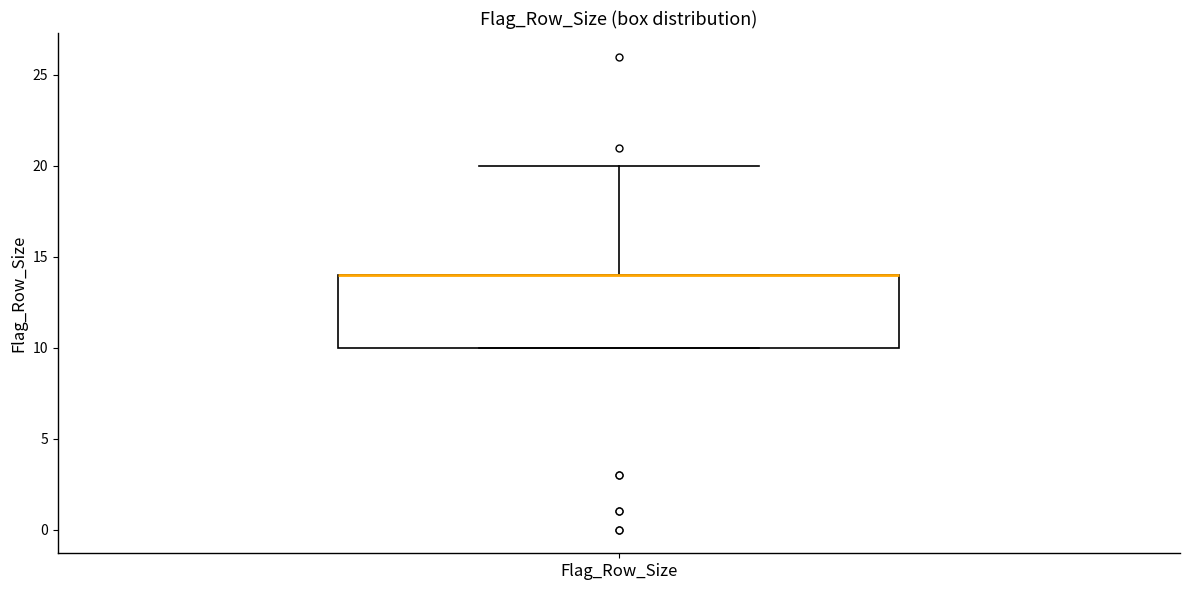

Read this box plot against the y-axis: the position of the median line, the range covered by the box, and the ends of both whiskers. The values are not printed on the chart, so give them approximately, as read against the axis.

median 14 (drawn on the box's upper edge), box 10 to 14, whiskers 10 to 20